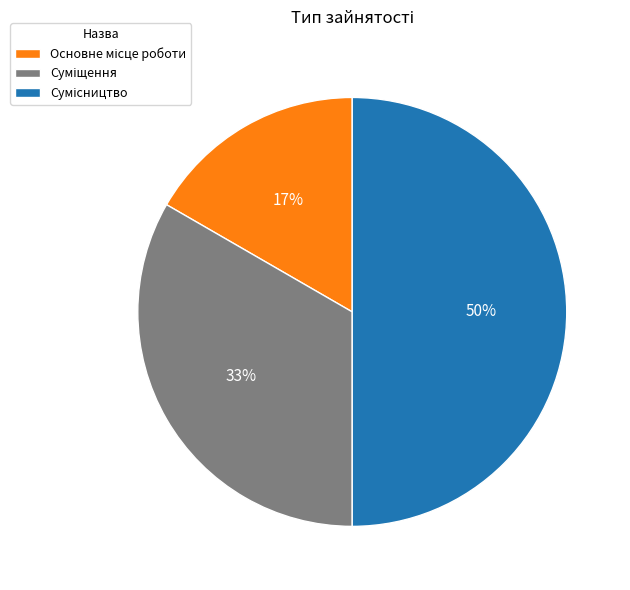

To the nearest percent, what is the difference between the largest and smallest slice percentages?

33%